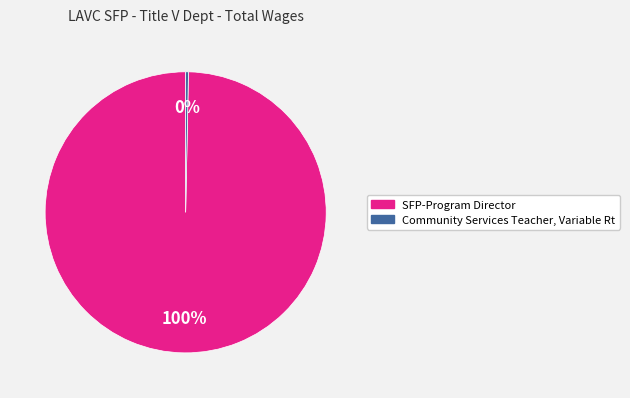

True or false: Community Services Teacher, Variable Rt accounts for 0% of the total.

True